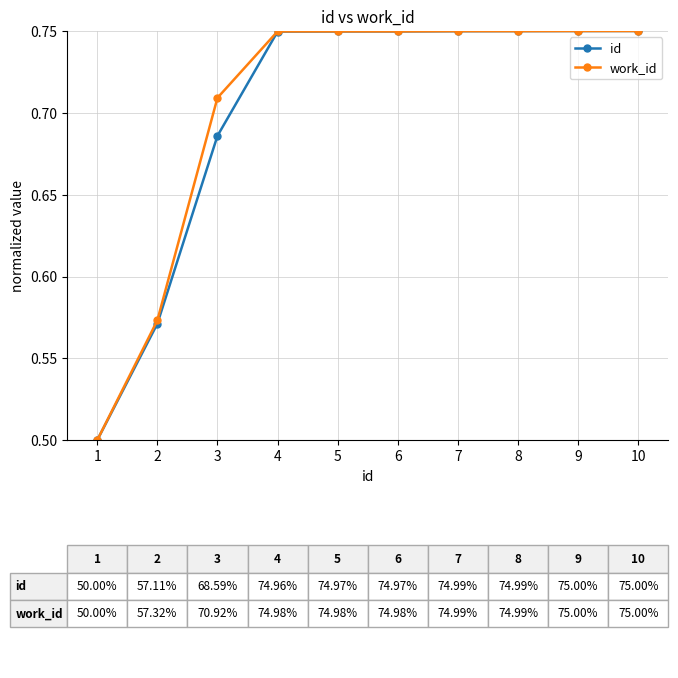

True or false: id has a value of 0.5 at 1.

True